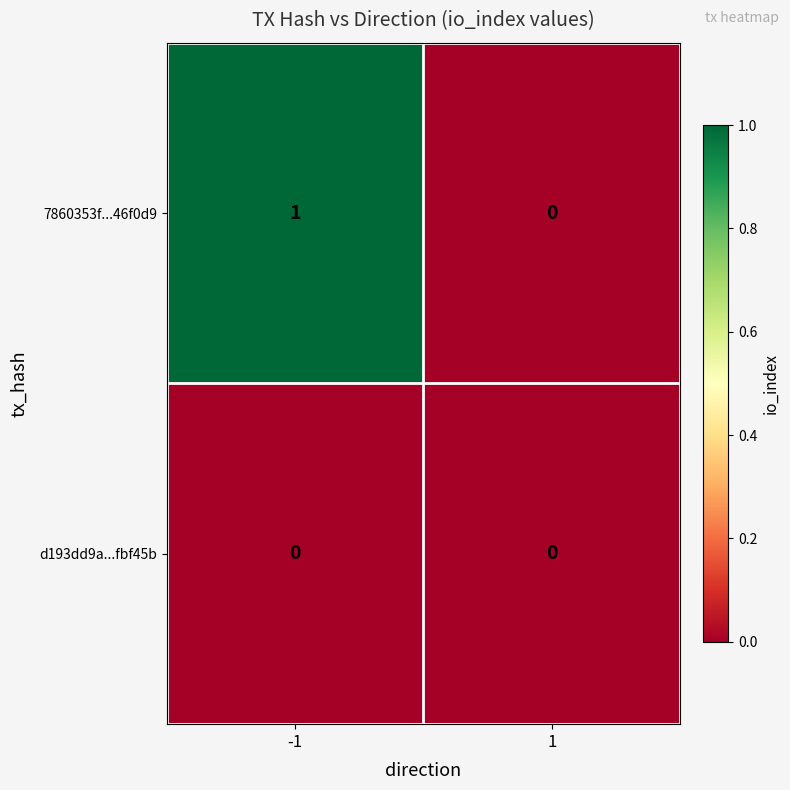

Is it true that 7860353f...46f0d9 equals 1 at -1?

True